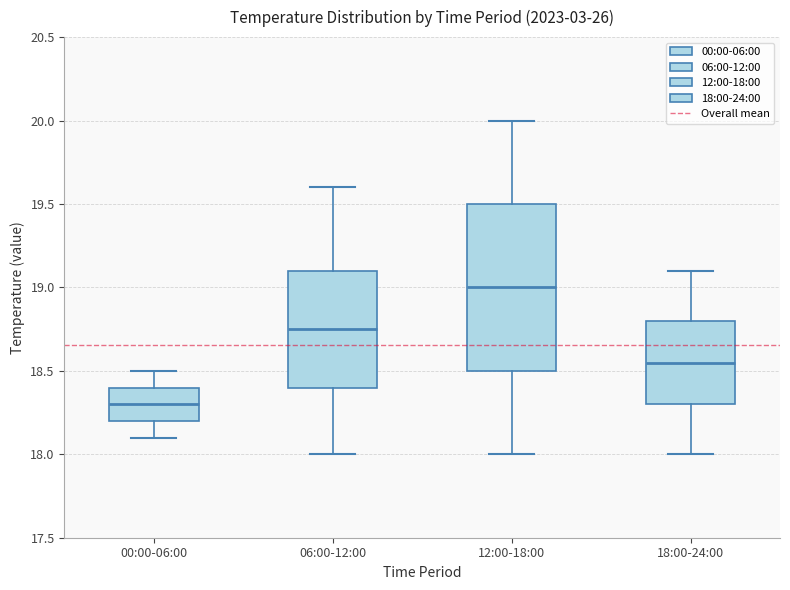

Where does the lower whisker of the box for 00:00-06:00 end on the y-axis? The values are not printed on the chart, so give them approximately, as read against the axis.

18.10